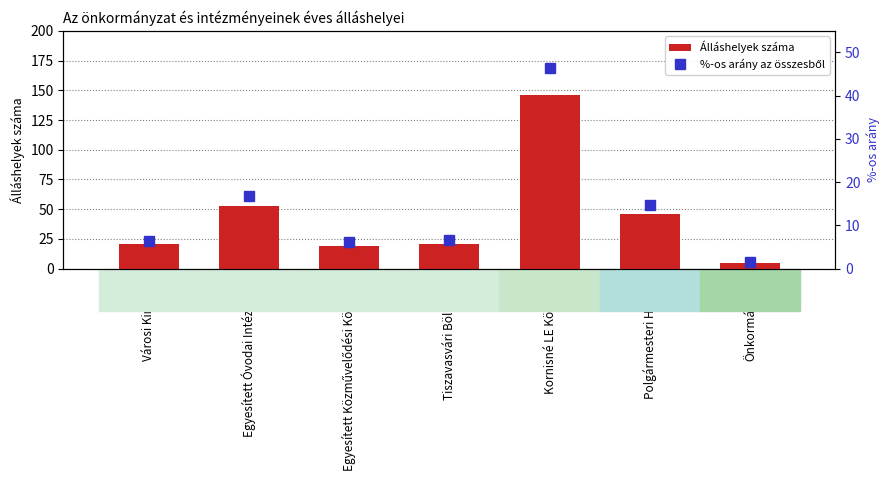

How many data points in Álláshelyek száma are less than 21?

3